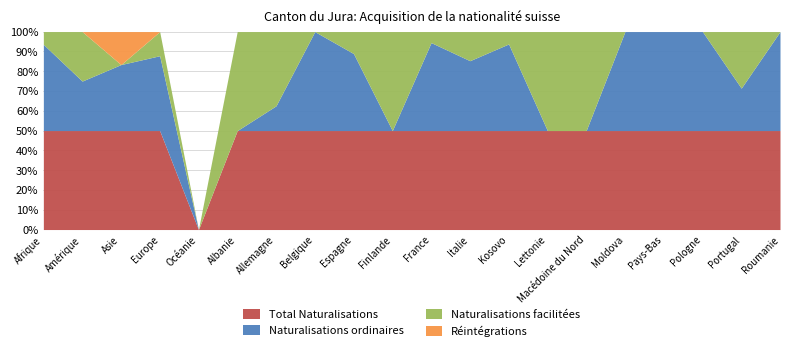

At which label does Total Naturalisations reach its minimum?

Océanie